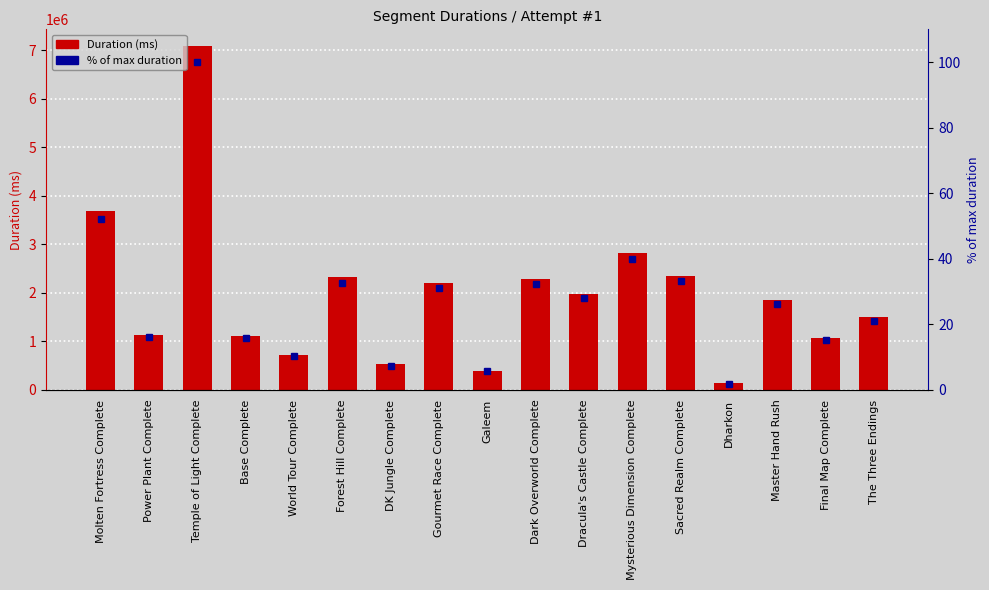

How many data points in % of max duration are less than 26?

8